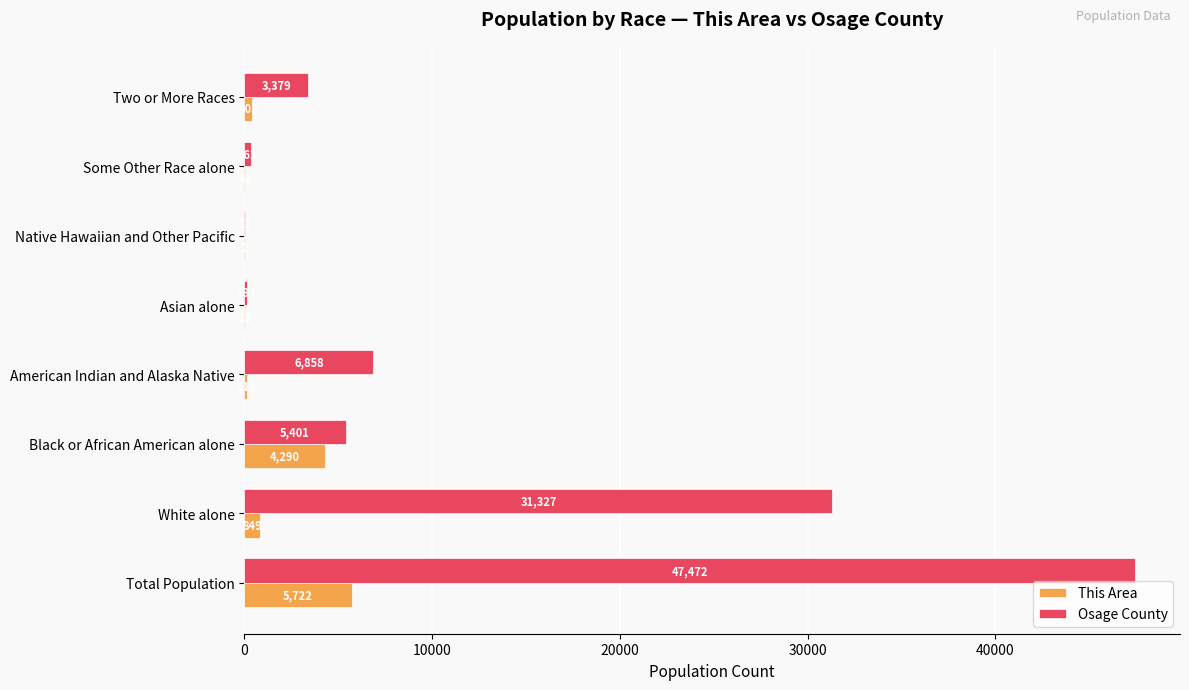

True or false: This Area has a value of 849 at White alone.

True